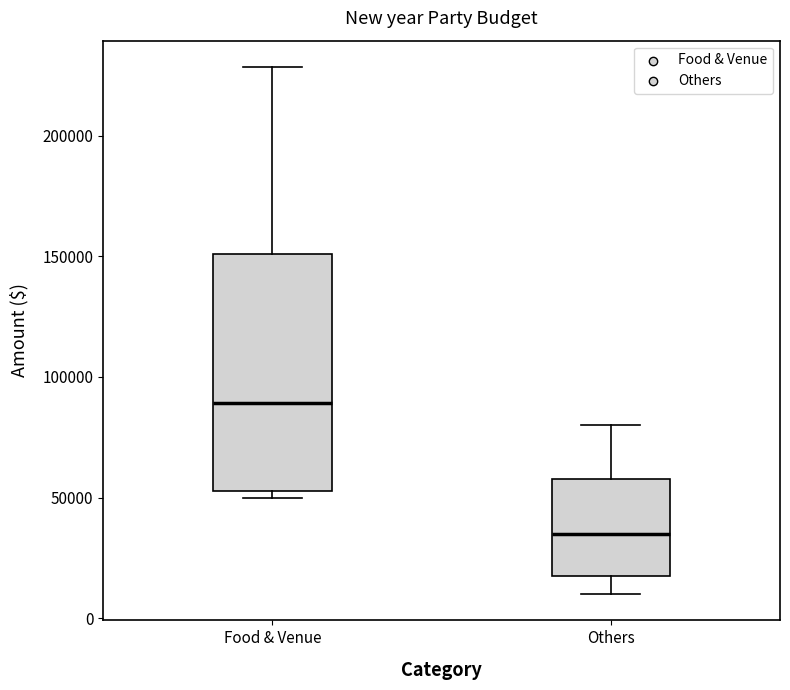

Which box is the tallest, from its lower edge to its upper edge?

Food & Venue